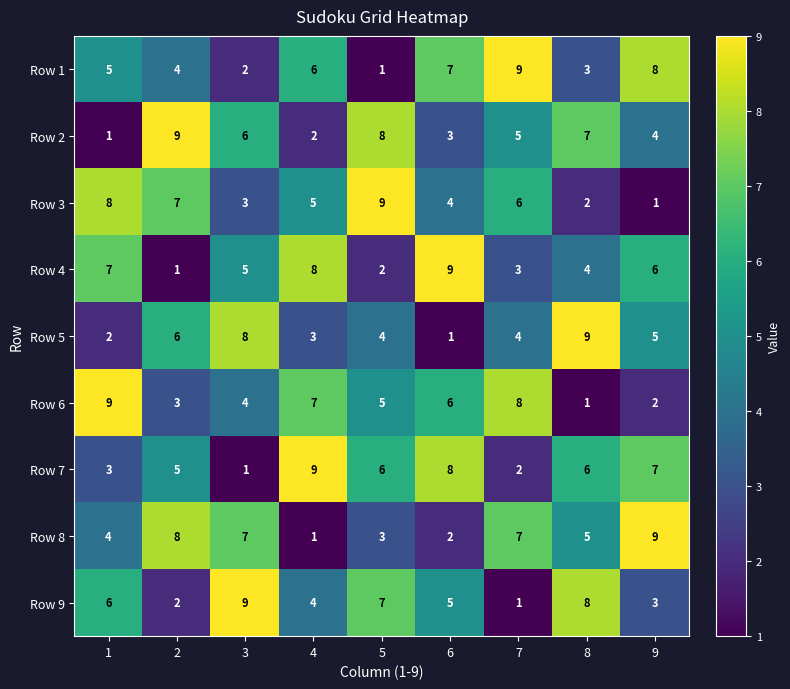

What is the total value across all series at 4?

45